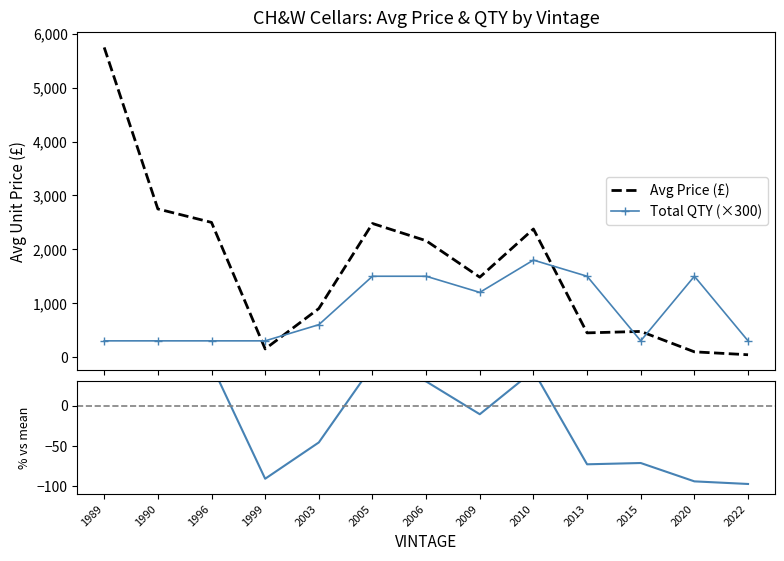

The value of % deviation from mean price at 2015 is -71.4. True or false?

True